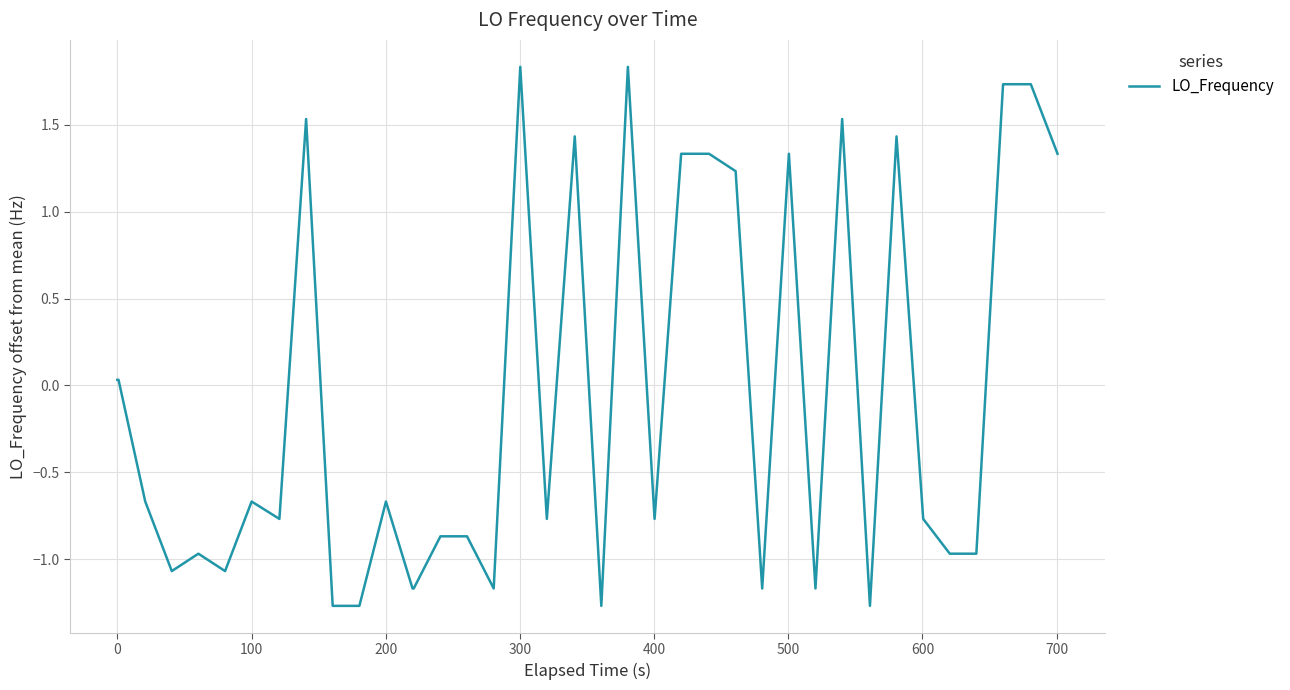

What is the difference between the maximum and minimum values?

3.1